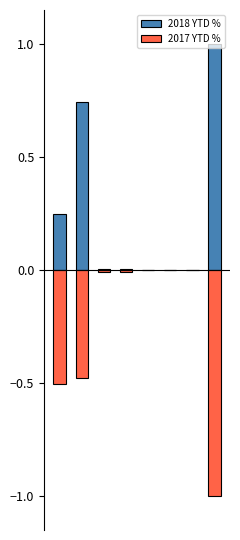

What is the minimum value shown in the chart?

-1.0